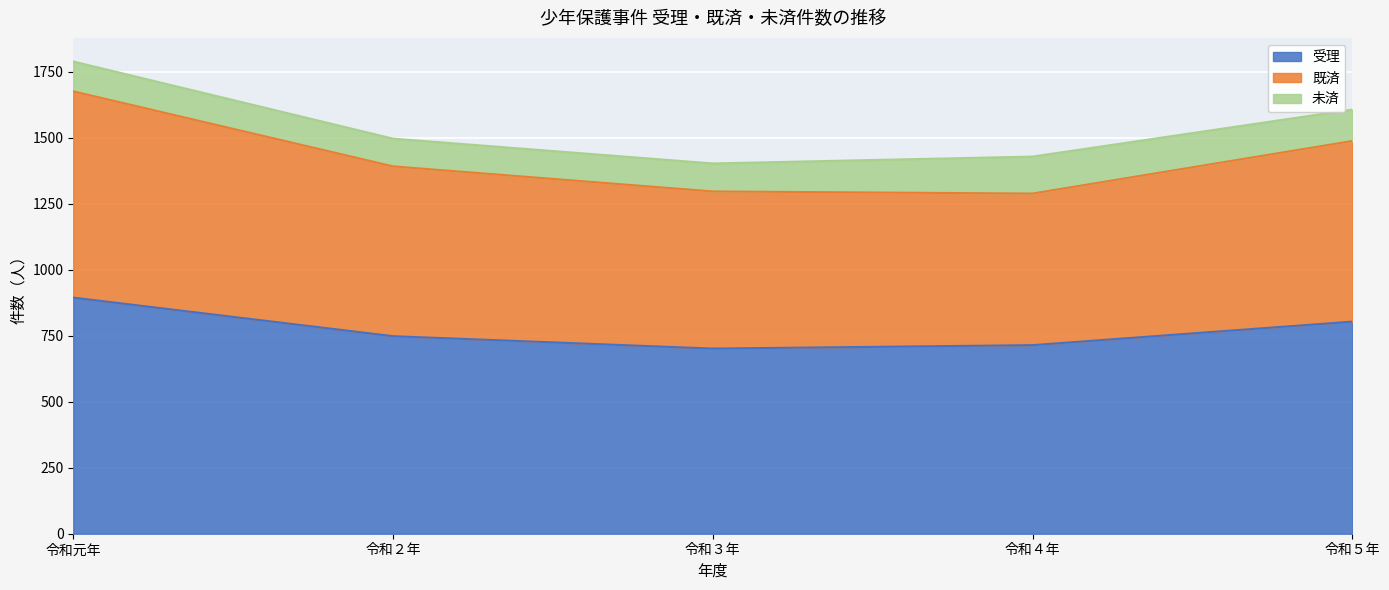

At which category is the sum across all series the highest?

令和元年